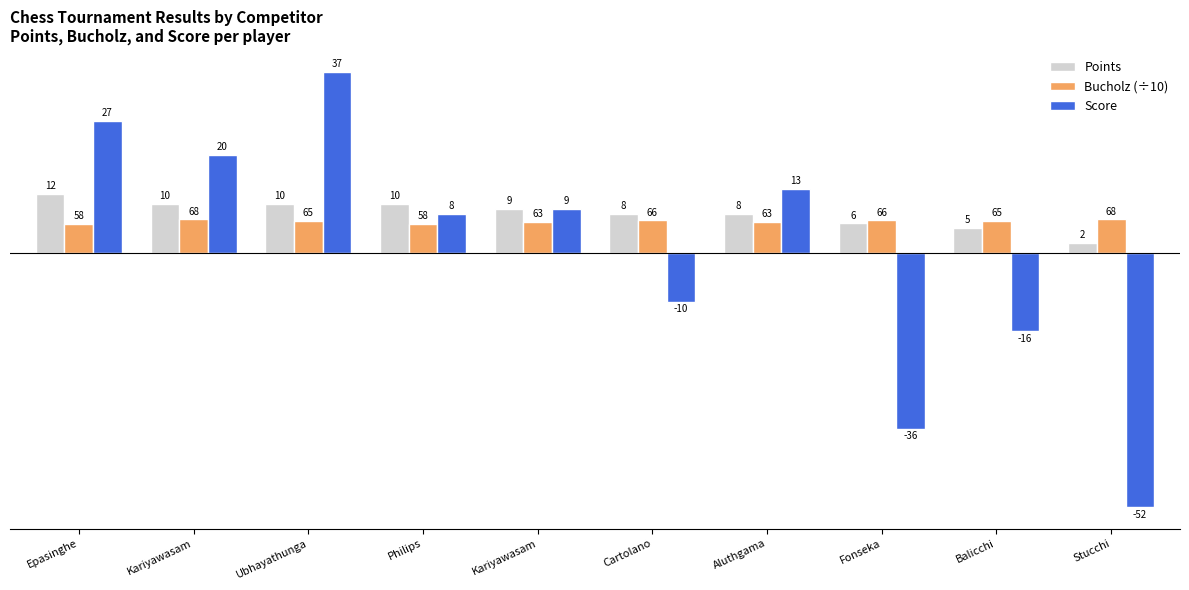

How many data points in Score are less than 9?

5